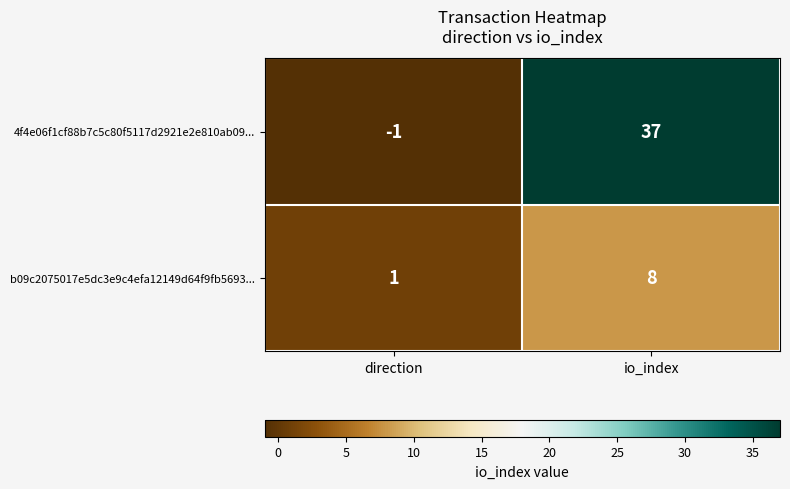

How many values in the 4f4e06f1cf88b7c5c80f5117d2921e2e810ab09... series are below 37?

1